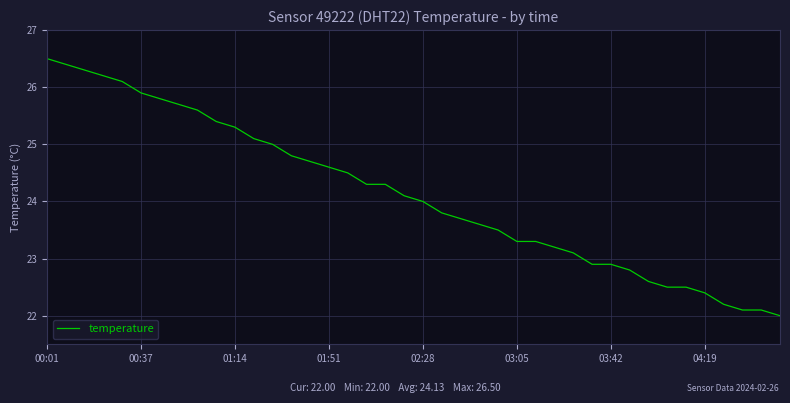

What is the difference between the maximum and minimum values?

4.5